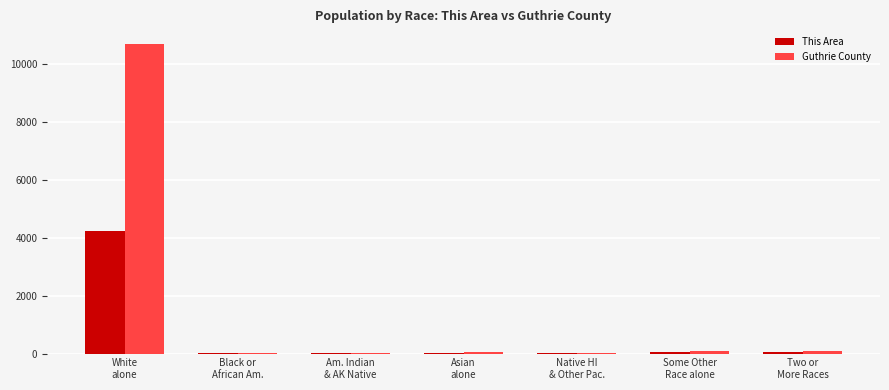

At which category is the sum across all series the highest?

White
alone